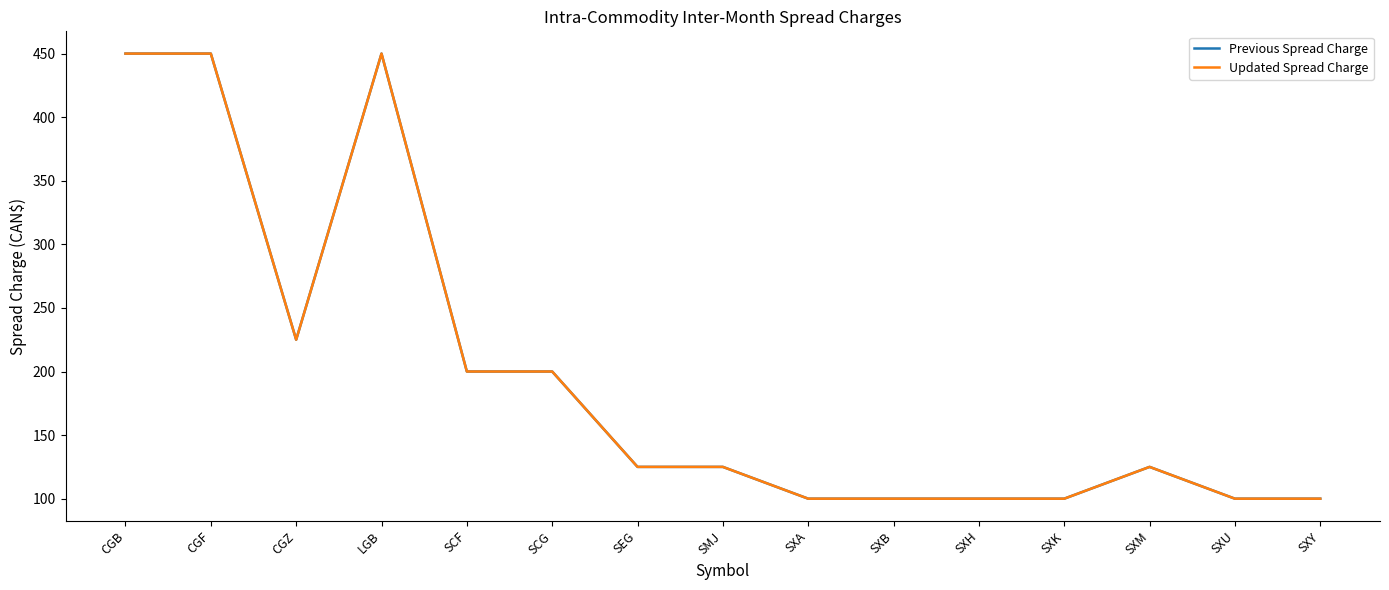

Does the chart have visible grid lines?

No